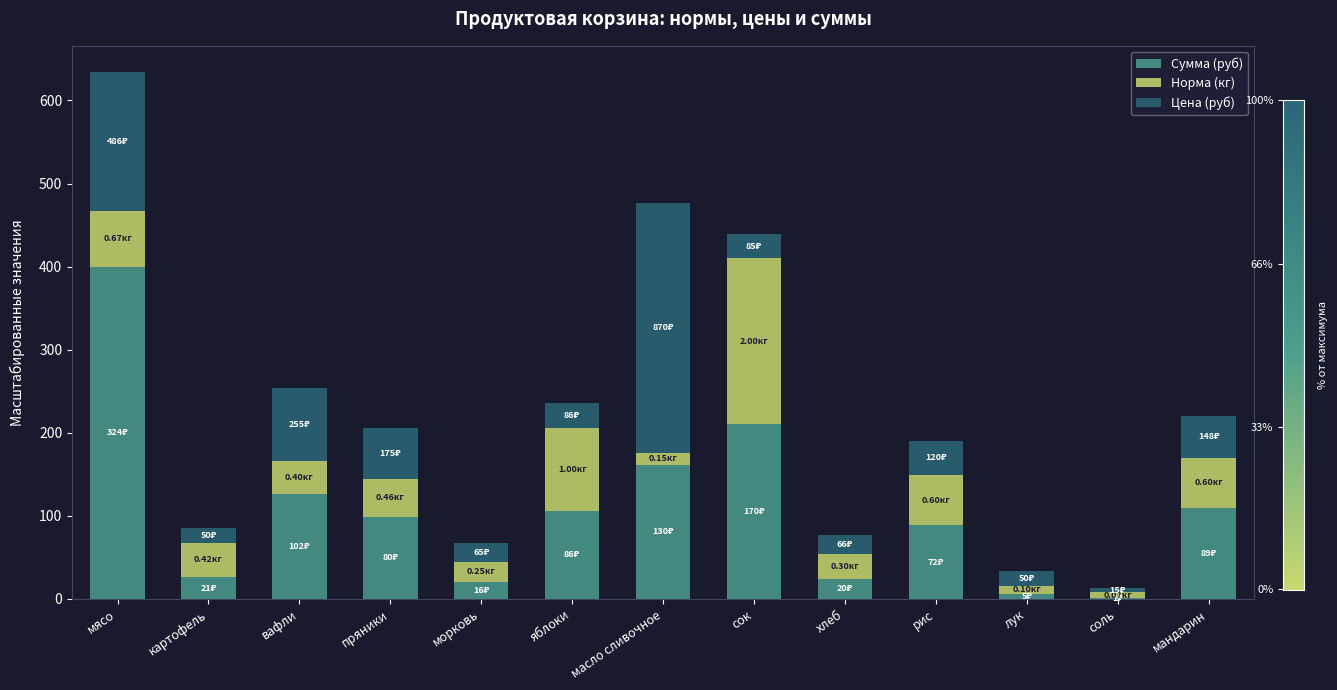

At which category is the sum across all series the highest?

мясо